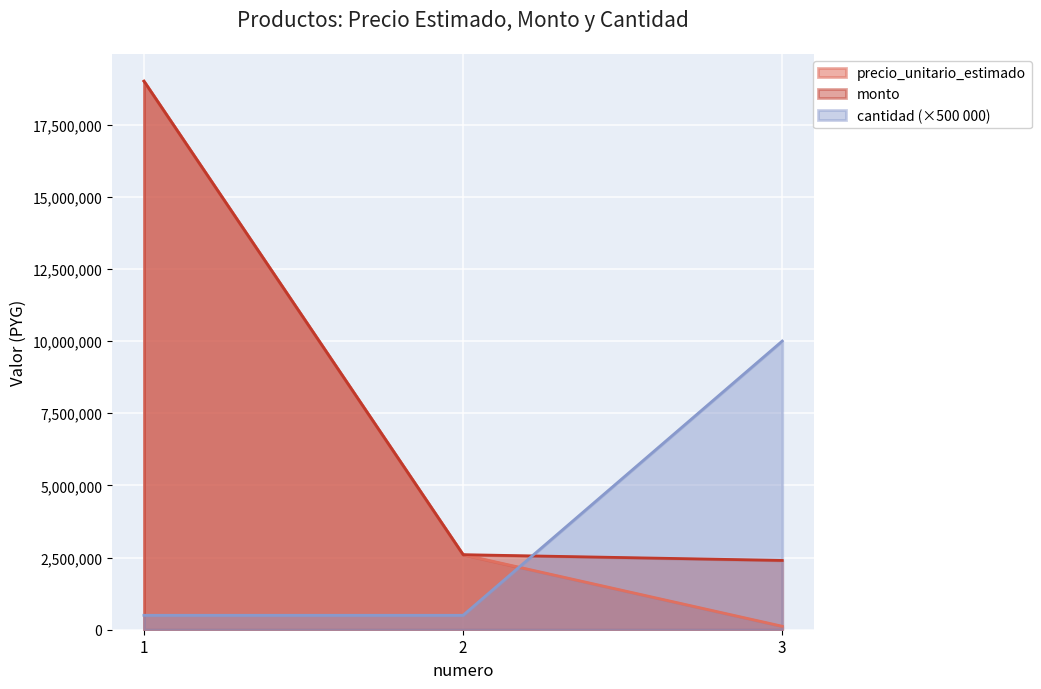

What are all the series names shown in the legend?

precio_unitario_estimado, monto, cantidad (×500 000)